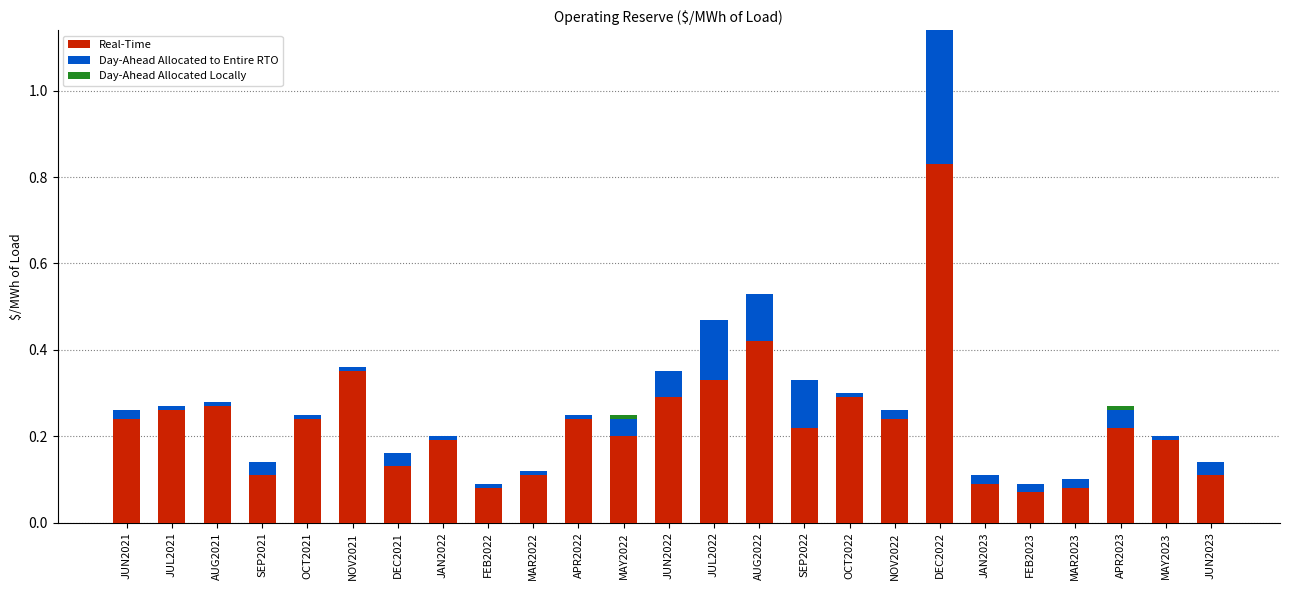

What is the sum of all Real-Time values?

5.8